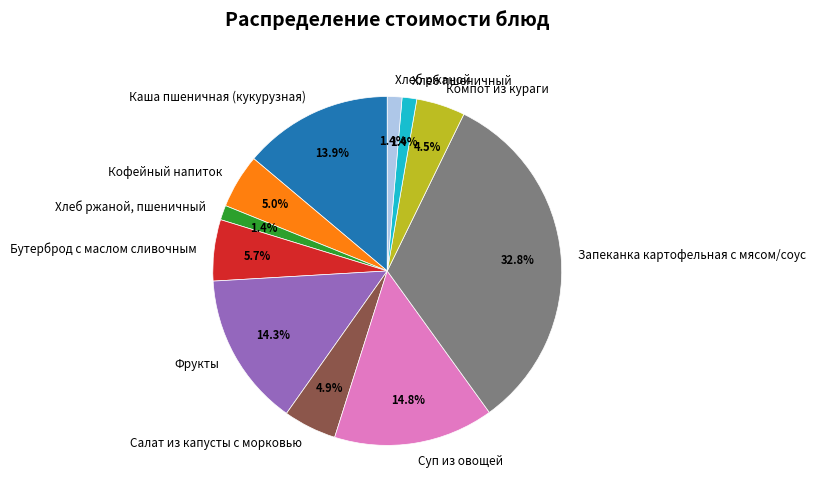

To the nearest percent, what is the average slice percentage?

9%